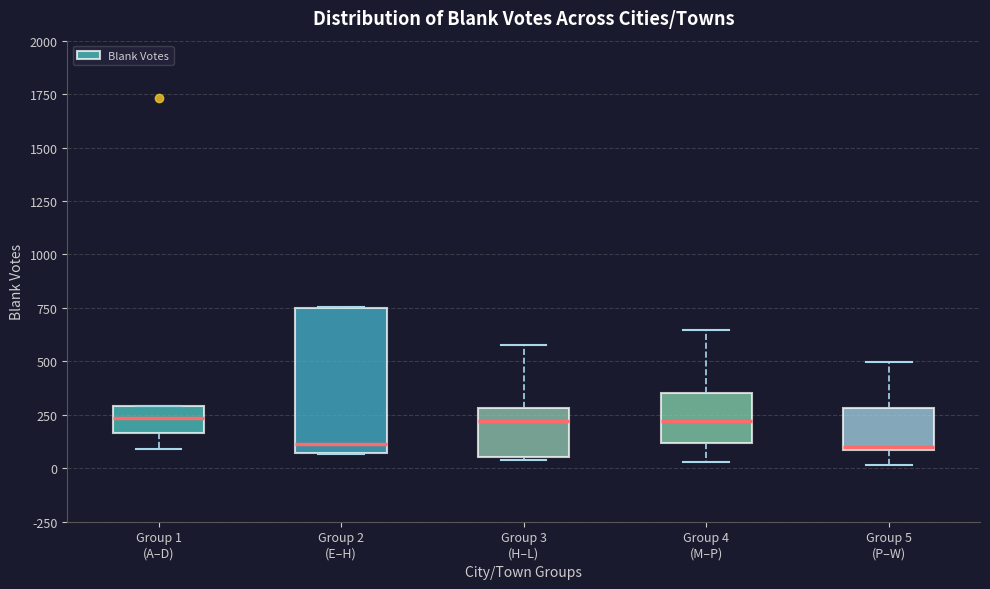

Which box is the tallest, from its lower edge to its upper edge?

Group 2 (E–H)